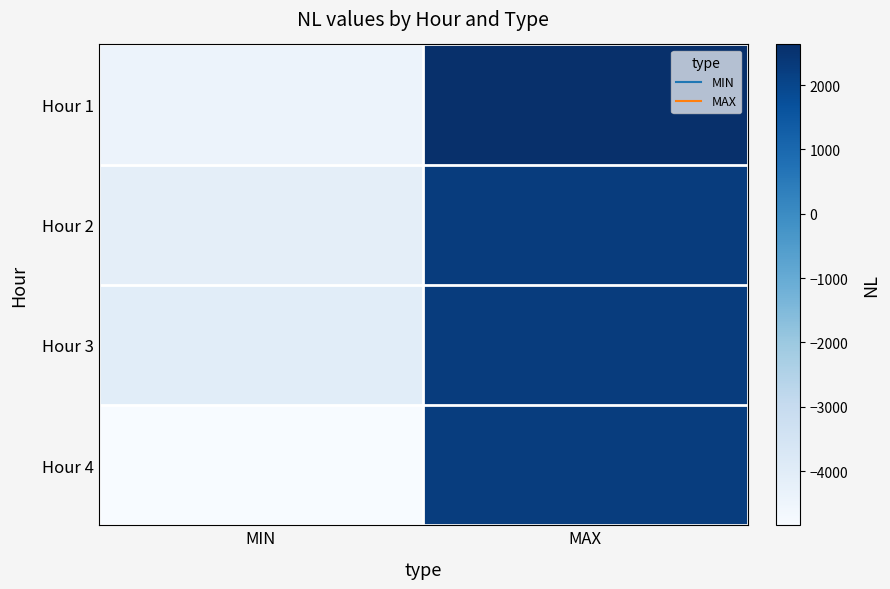

Reading left to right, list all the values displayed in this chart.

Hour 1: MIN=-4422	MAX=2631
Hour 2: MIN=-4116	MAX=2258
Hour 3: MIN=-4046	MAX=2270
Hour 4: MIN=-4840	MAX=2251